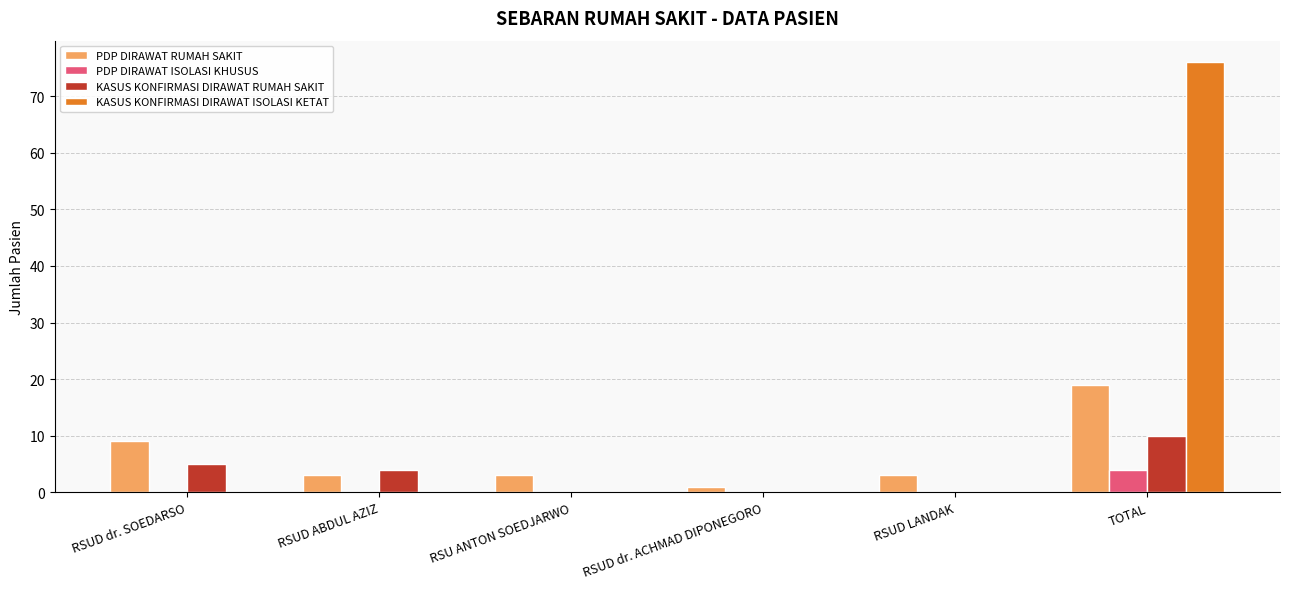

The value of PDP DIRAWAT ISOLASI KHUSUS at RSUD dr. SOEDARSO is 0. True or false?

True